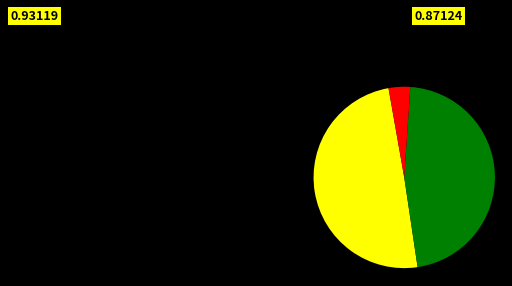

Does any single category account for the majority?

No